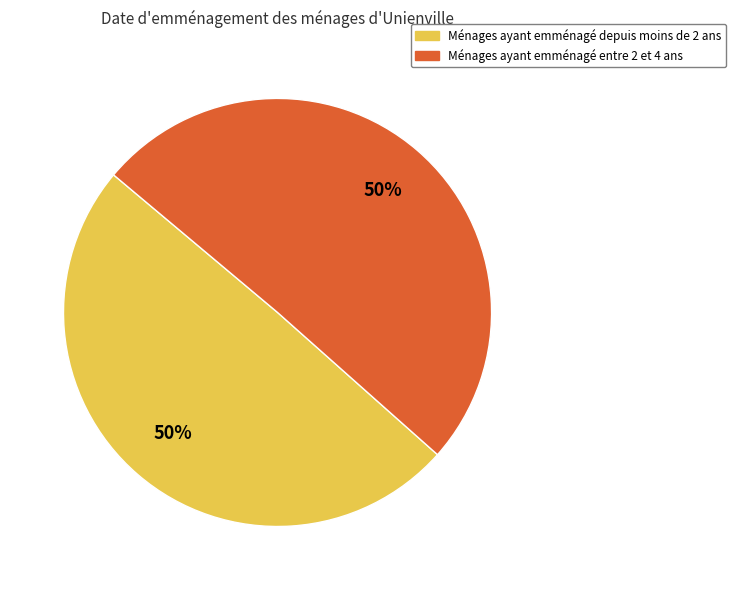

To the nearest percent, what is the average slice percentage?

50%